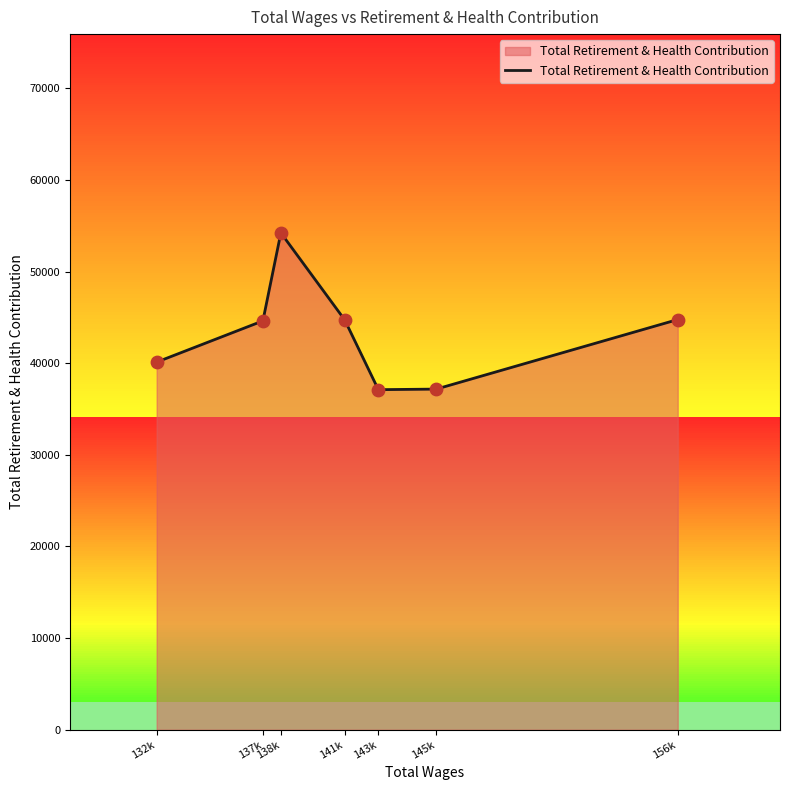

What is the change in value from 138k to 145k?

-17047